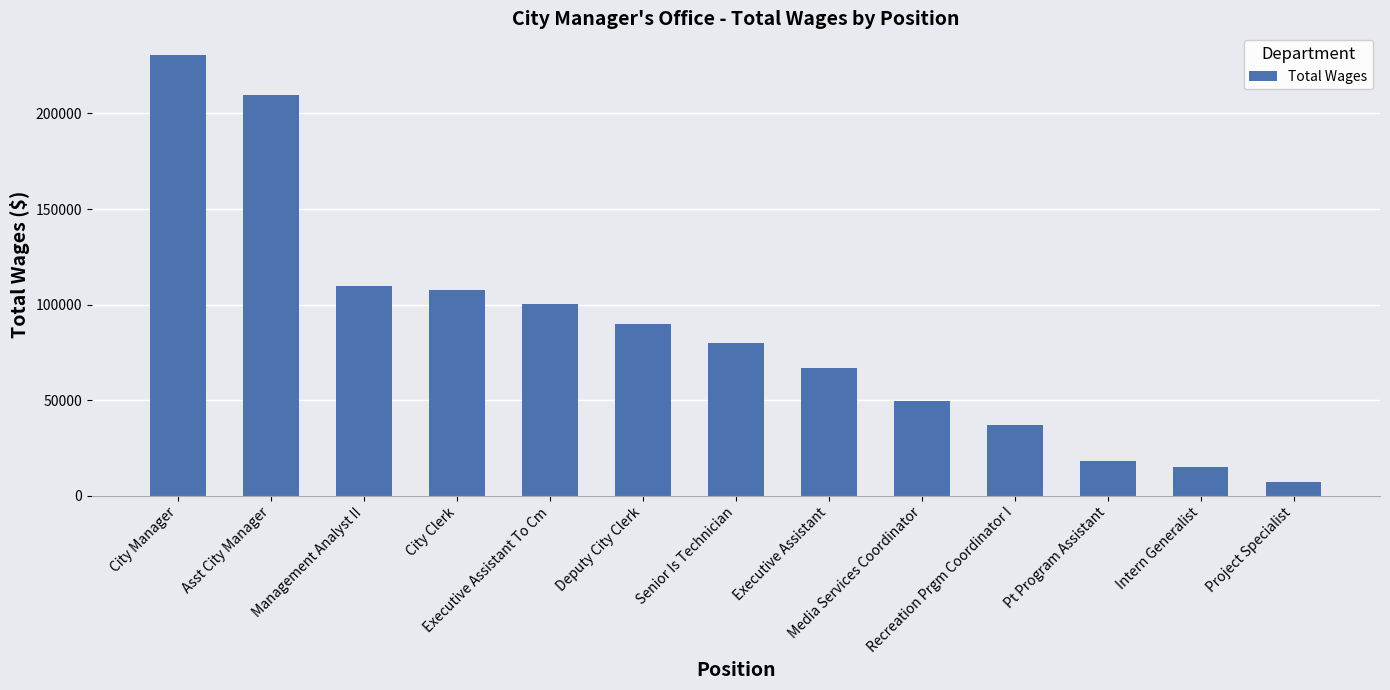

Between Deputy City Clerk and Executive Assistant To Cm, which is larger?

Executive Assistant To Cm